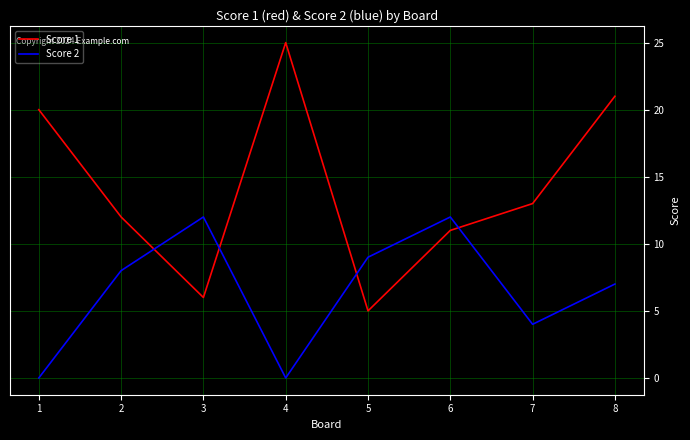

Does the chart have visible grid lines?

Yes